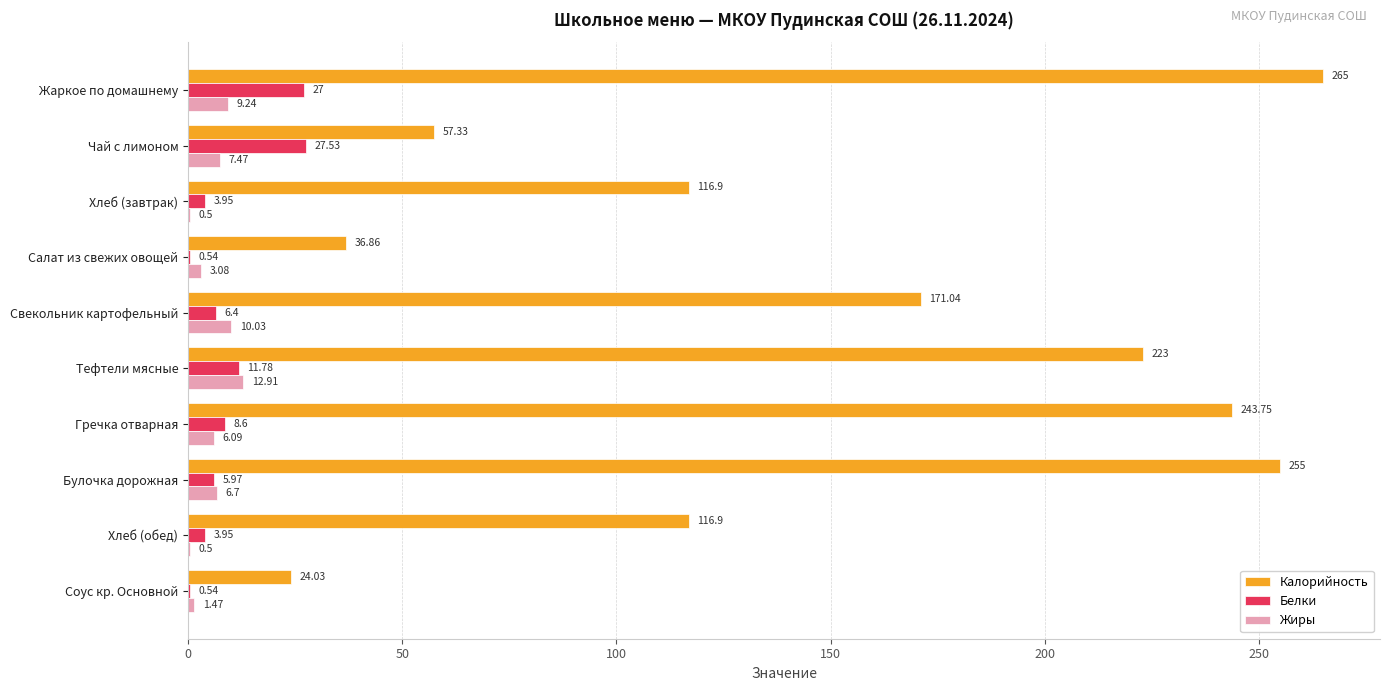

Which series has the largest total across all categories?

Калорийность